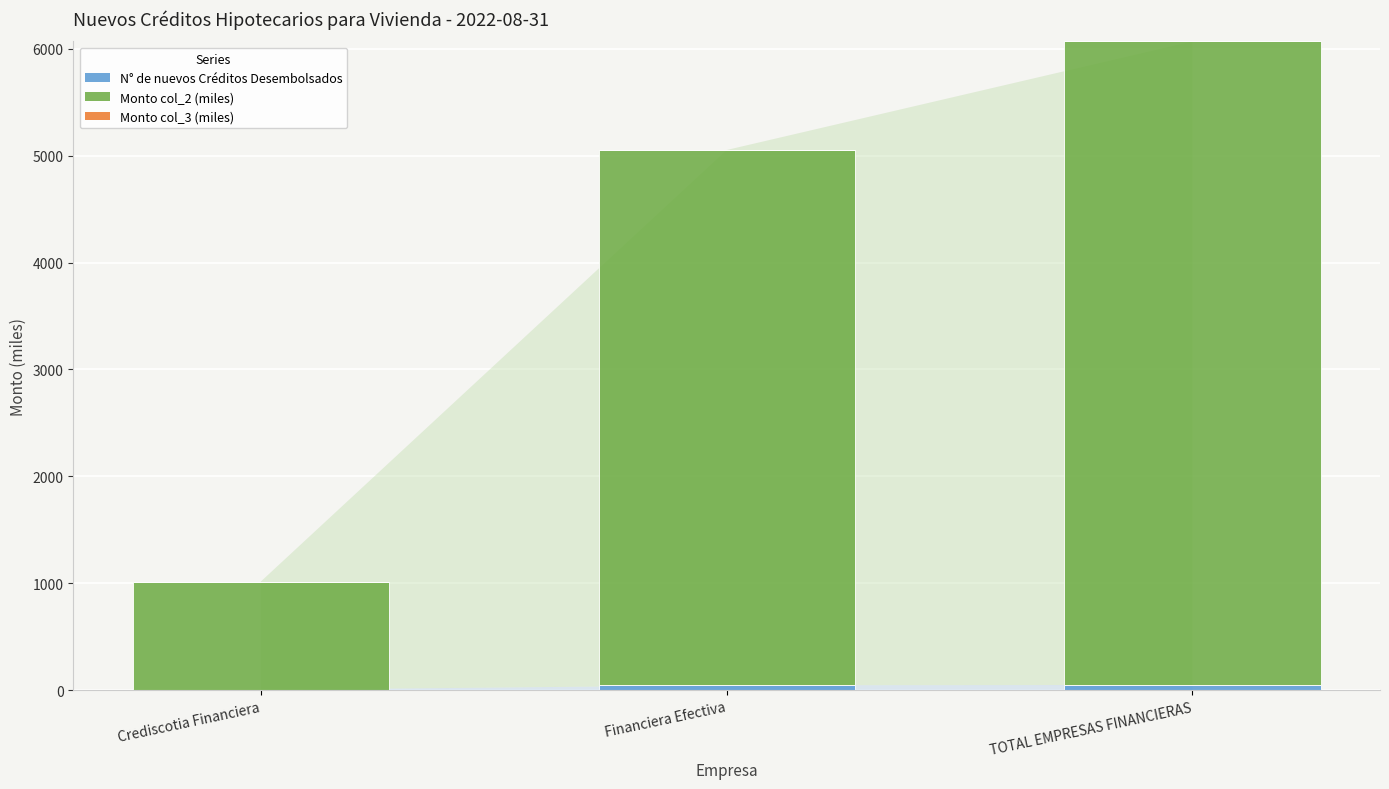

Count the number of data series in this chart.

2